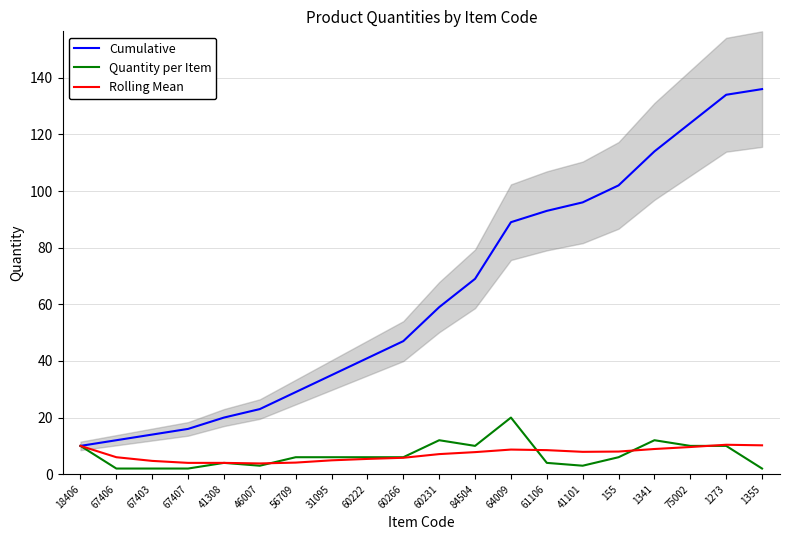

Read the Cumulative value at 41308.

20.0